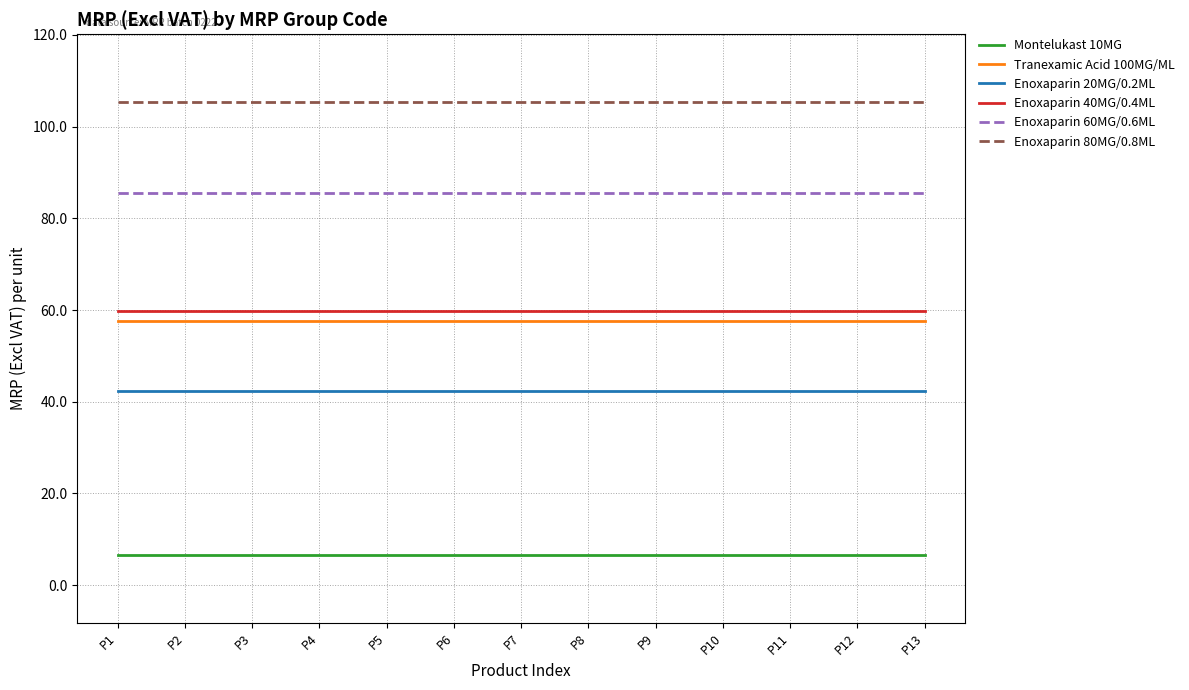

Which series has the largest total across all categories?

Enoxaparin 80MG/0.8ML